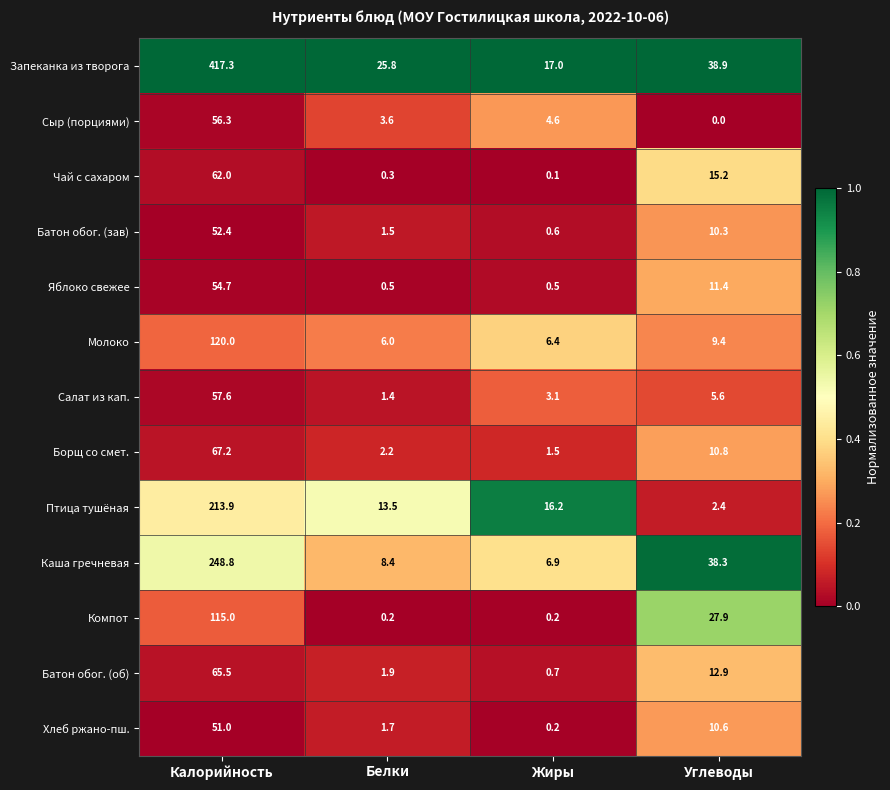

What is the total value across all series at Белки?

67.0